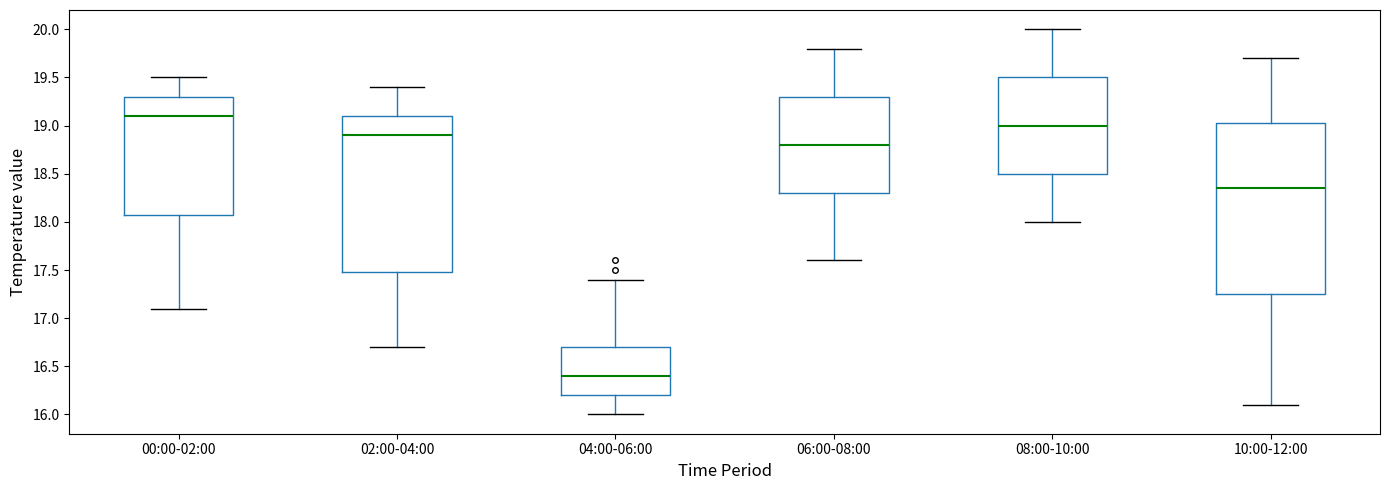

Reading left to right, transcribe this box plot: for each box, give where its median line is, the range the box spans, and where its two whiskers end, as read against the y-axis. The values are not printed on the chart, so give them approximately, as read against the axis.

00:00-02:00: median 19.10, box 18.10 to 19.30, whiskers 17.10 to 19.50
02:00-04:00: median 18.90, box 17.50 to 19.10, whiskers 16.70 to 19.40
04:00-06:00: median 16.40, box 16.20 to 16.70, whiskers 16.00 to 17.40
06:00-08:00: median 18.80, box 18.30 to 19.30, whiskers 17.60 to 19.80
08:00-10:00: median 19.00, box 18.50 to 19.50, whiskers 18.00 to 20.00
10:00-12:00: median 18.35, box 17.25 to 19.05, whiskers 16.10 to 19.70